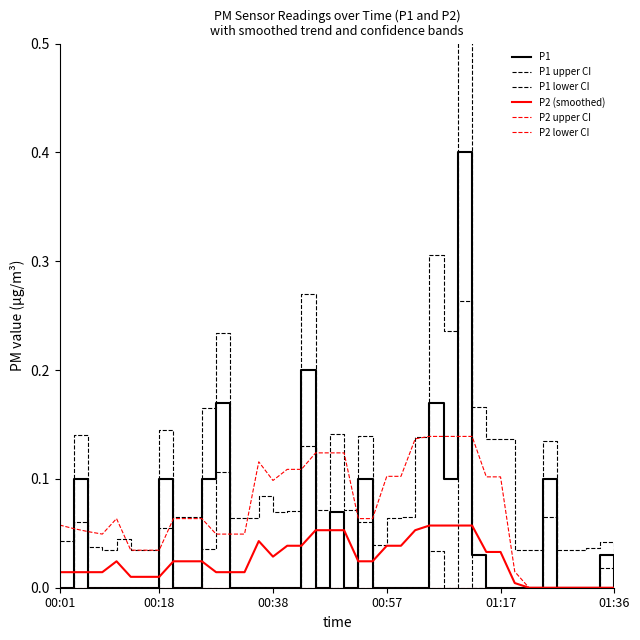

True or false: P1 upper CI and P1 cross at least once.

False